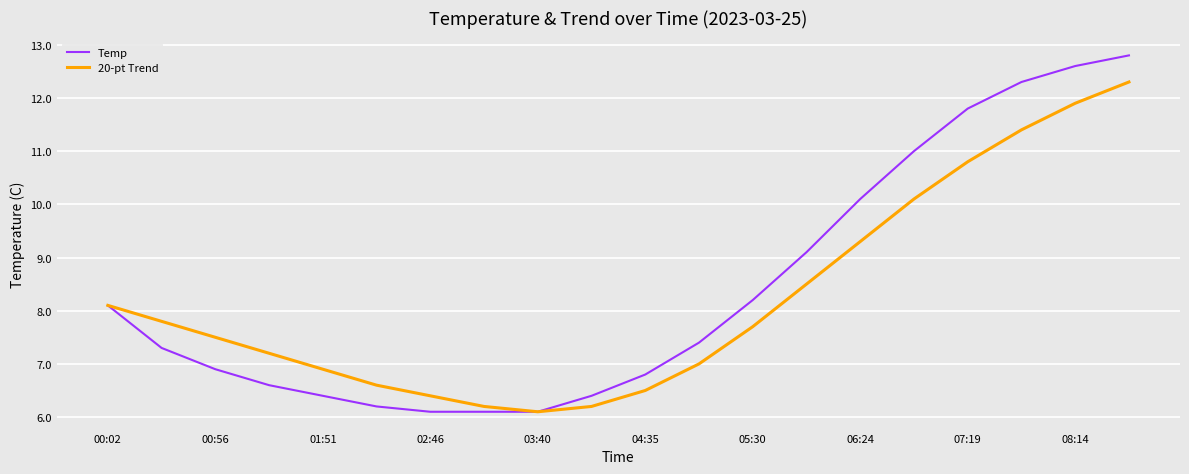

Which series has the widest spread of values?

Temp